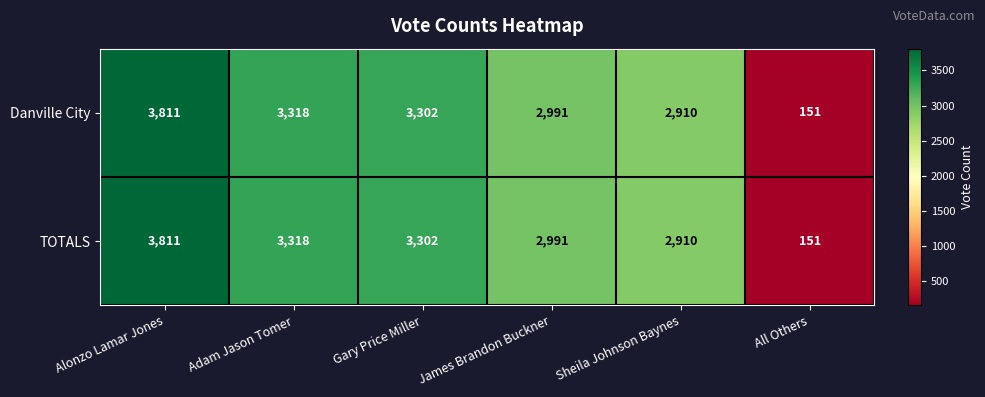

What is the total value across all series at Gary Price Miller?

6604